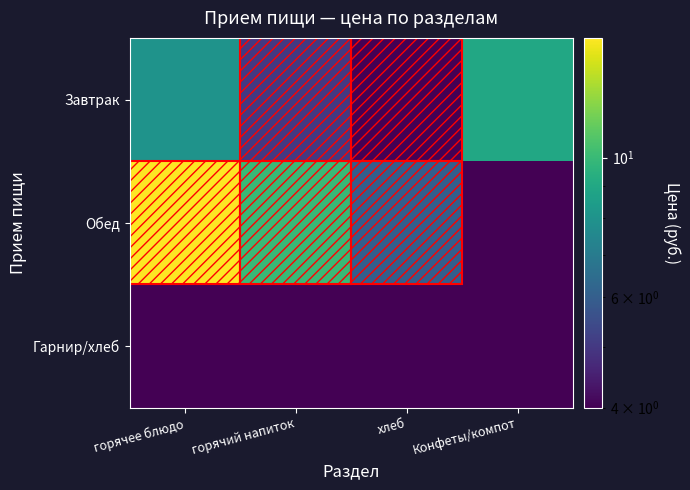

Count the number of categories in the chart.

4